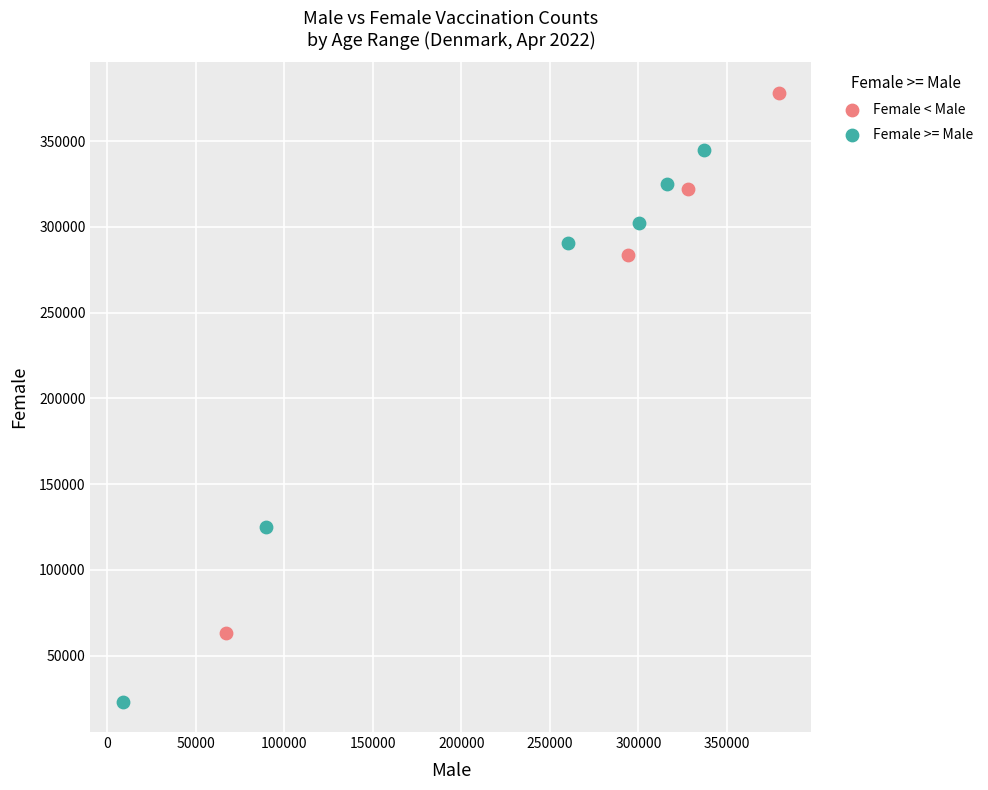

Which series contains the highest Y value?

Female < Male